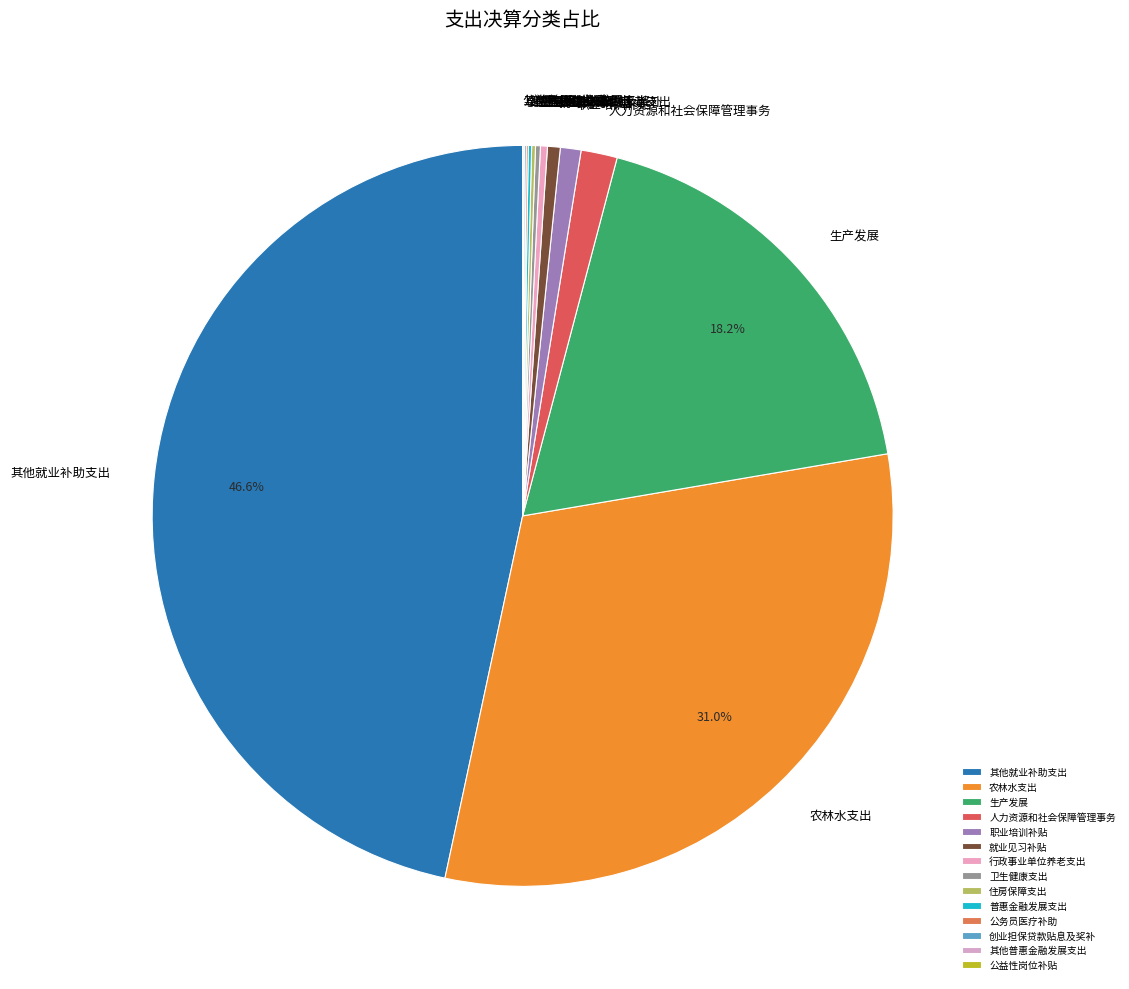

Approximately how many times larger is the value at 其他就业补助支出 compared to 就业见习补贴?

84.2